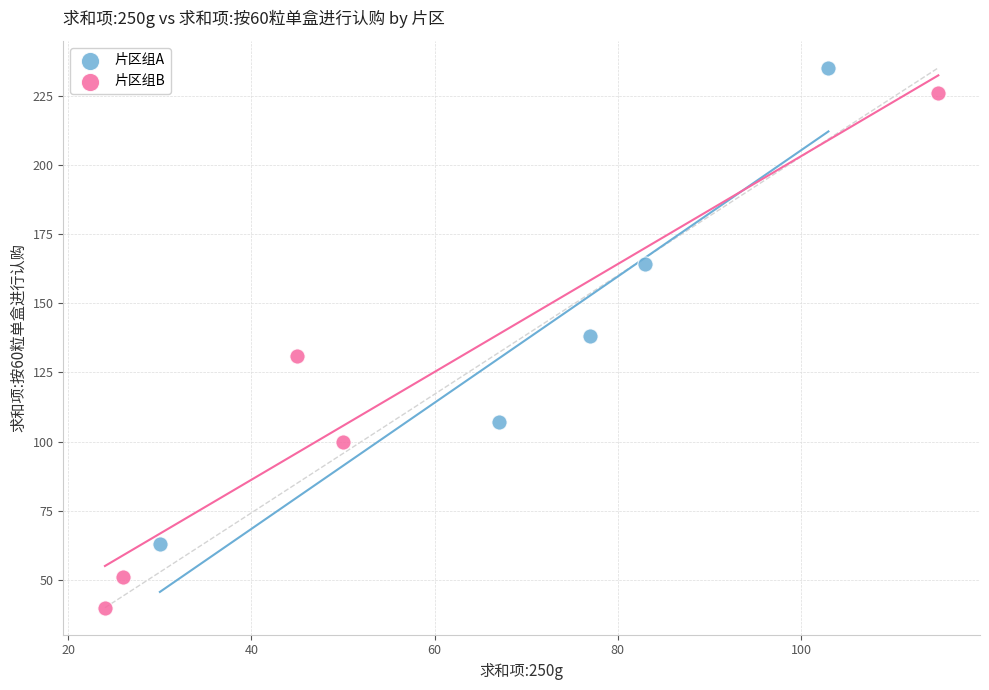

Which series contains the lowest Y value?

片区组B